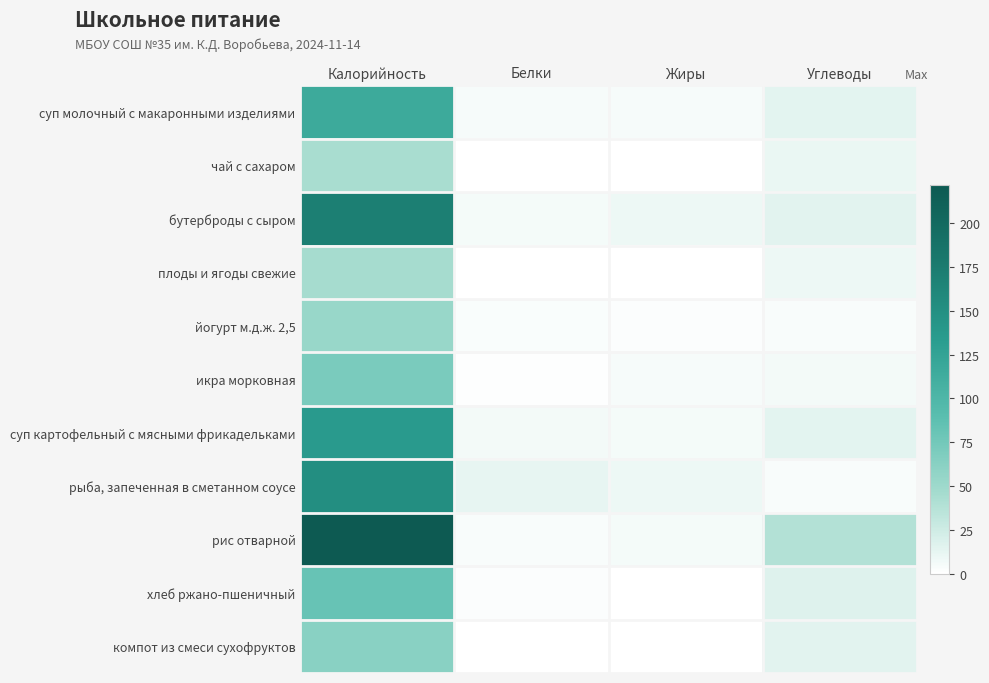

Reading left to right, what are all the values shown in this chart?

суп молочный с макаронными изделиями: Калорийность=116.1	Белки=4.7	Жиры=4.4	Углеводы=14.2
чай с сахаром: Калорийность=44.2	Белки=0.1	Жиры=0.0	Углеводы=11.0
бутерброды с сыром: Калорийность=170.6	Белки=5.8	Жиры=9.4	Углеводы=15.4
плоды и ягоды свежие: Калорийность=45.6	Белки=0.4	Жиры=0.4	Углеводы=9.5
йогурт м.д.ж. 2,5: Калорийность=53.7	Белки=2.7	Жиры=2.4	Углеводы=4.3
икра морковная: Калорийность=70.7	Белки=1.2	Жиры=4.4	Углеводы=6.2
суп картофельный с мясными фрикадельками: Калорийность=135.4	Белки=6.2	Жиры=5.8	Углеводы=14.3
рыба, запеченная в сметанном соусе: Калорийность=151.3	Белки=12.7	Жиры=8.9	Углеводы=3.8
рис отварной: Калорийность=222.0	Белки=3.6	Жиры=5.9	Углеводы=38.5
хлеб ржано-пшеничный: Калорийность=81.6	Белки=2.6	Жиры=0.4	Углеводы=17.0
компот из смеси сухофруктов: Калорийность=61.9	Белки=0.0	Жиры=0.0	Углеводы=15.5